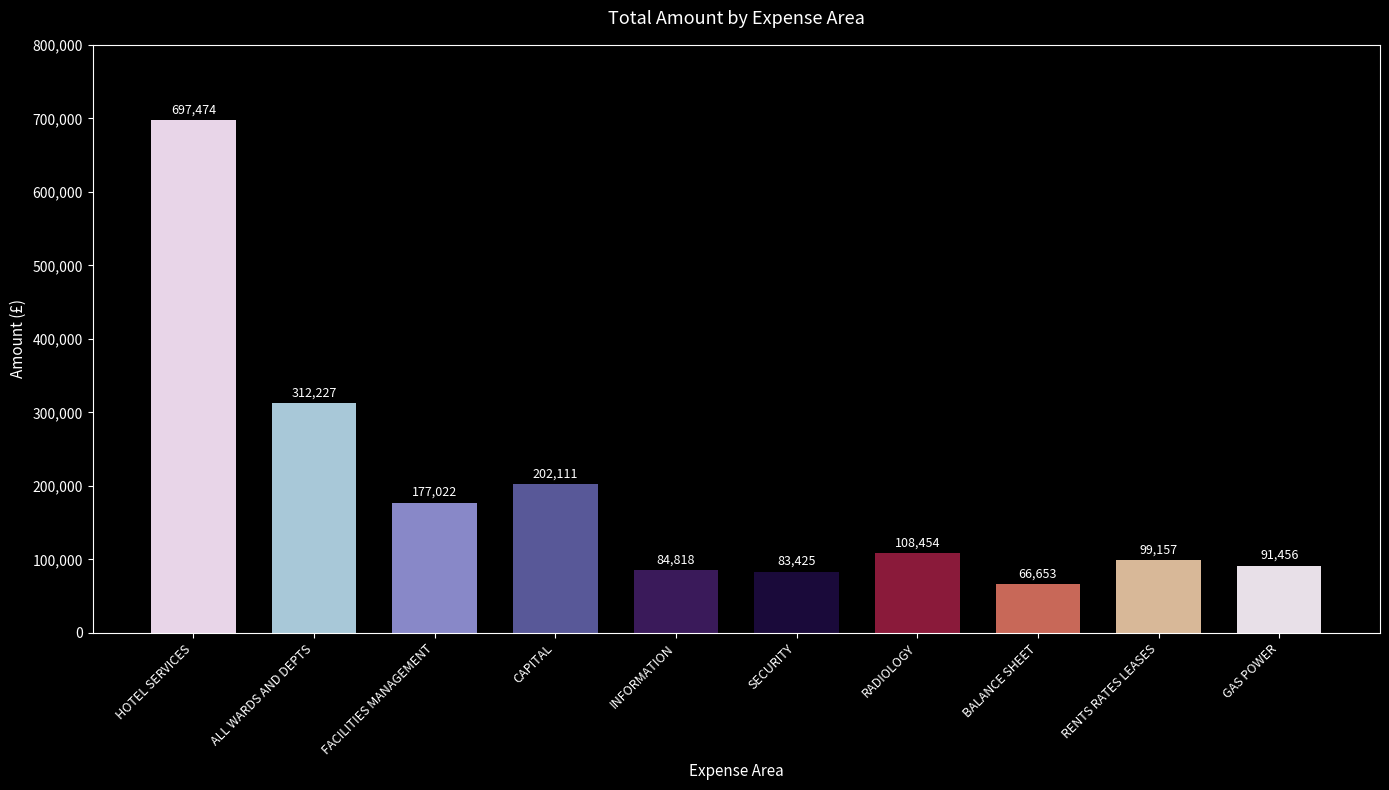

At which category does the chart reach its minimum across all series?

BALANCE SHEET